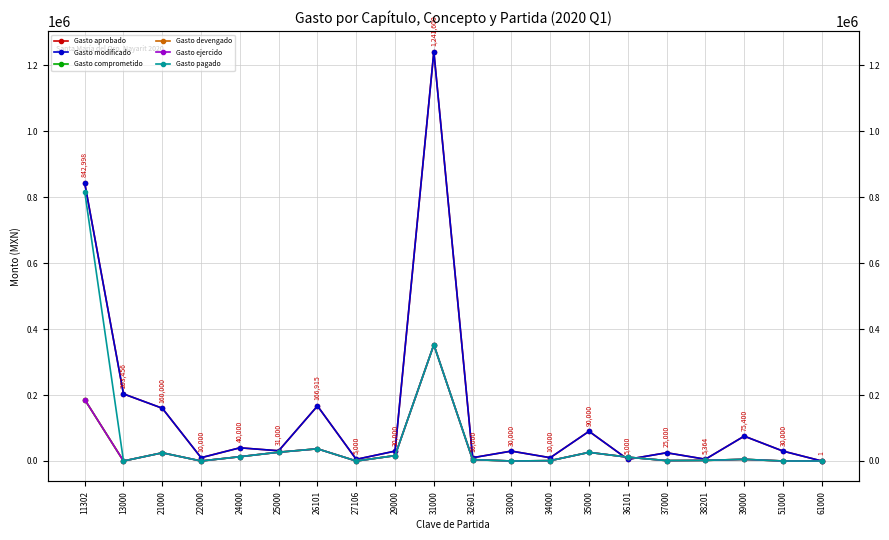

Which has a higher value, 31000 or 29000?

31000